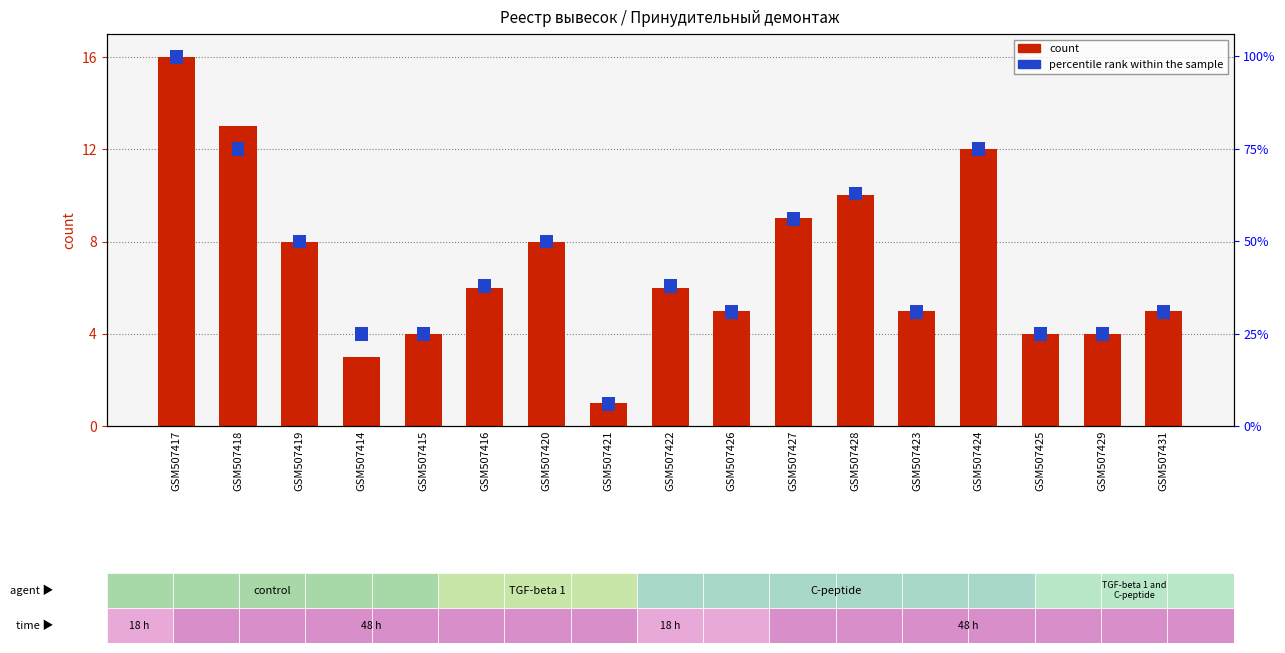

What is the greatest value displayed?

16